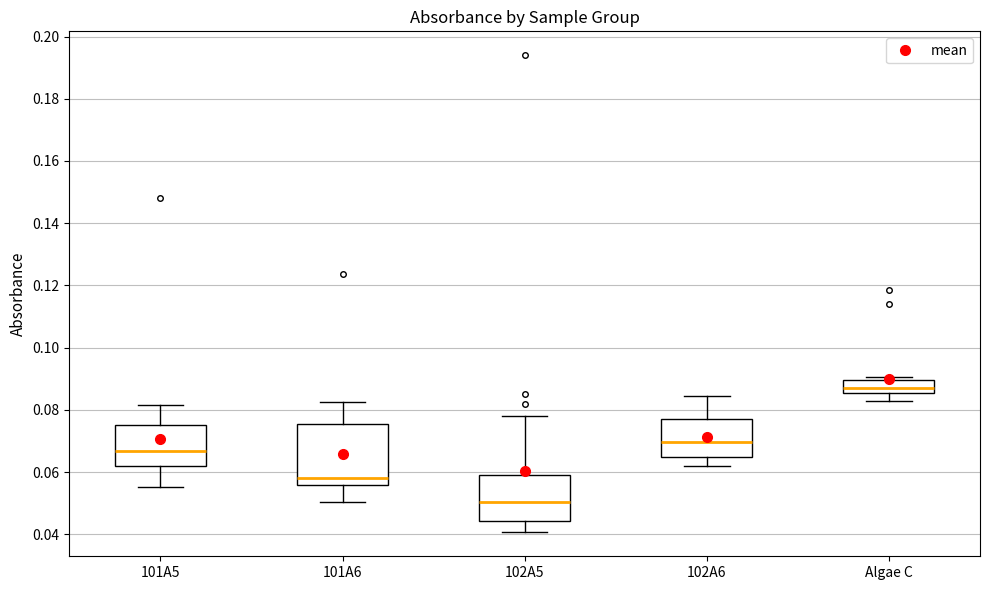

Reading left to right, transcribe this box plot: for each box, give where its median line is, the range the box spans, and where its two whiskers end, as read against the y-axis. The values are not printed on the chart, so give them approximately, as read against the axis.

101A5: median 0.066, box 0.062 to 0.076, whiskers 0.056 to 0.082
101A6: median 0.058, box 0.056 to 0.076, whiskers 0.050 to 0.082
102A5: median 0.050, box 0.044 to 0.060, whiskers 0.040 to 0.078
102A6: median 0.070, box 0.064 to 0.078, whiskers 0.062 to 0.084
Algae C: median 0.086 (inside the box), box 0.086 to 0.090, whiskers 0.082 to 0.090 (just above the box's upper edge)